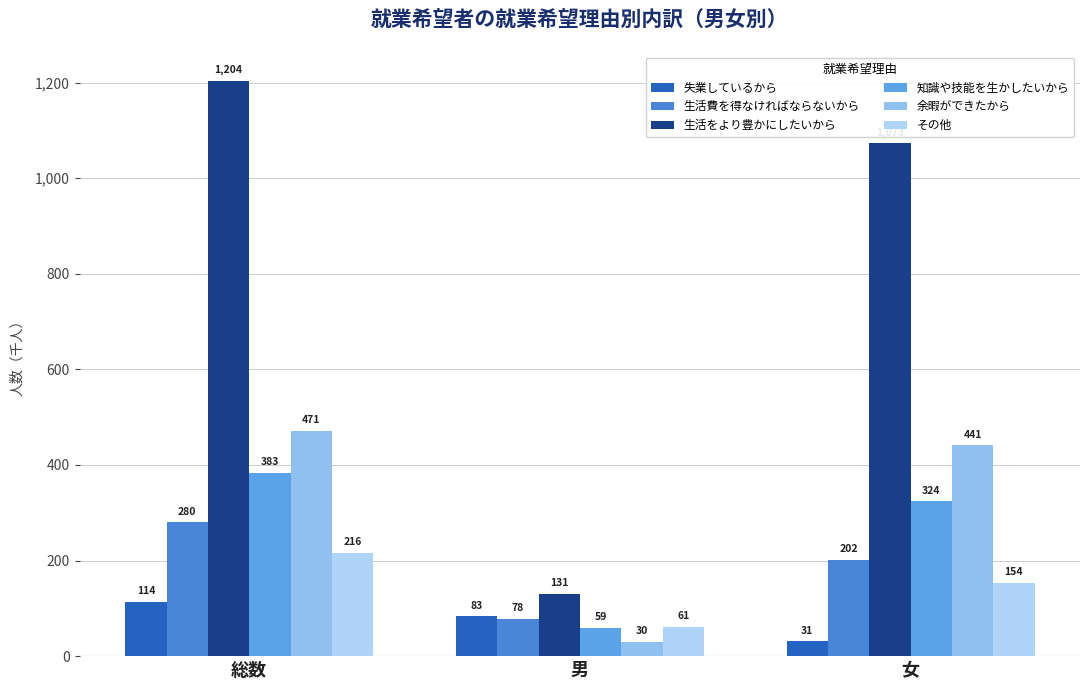

Reading left to right, transcribe all the data shown in this chart.

失業しているから: 114	83	31
生活費を得なければならないから: 280	78	202
生活をより豊かにしたいから: 1204	131	1073
知識や技能を生かしたいから: 383	59	324
余暇ができたから: 471	30	441
その他: 216	61	154